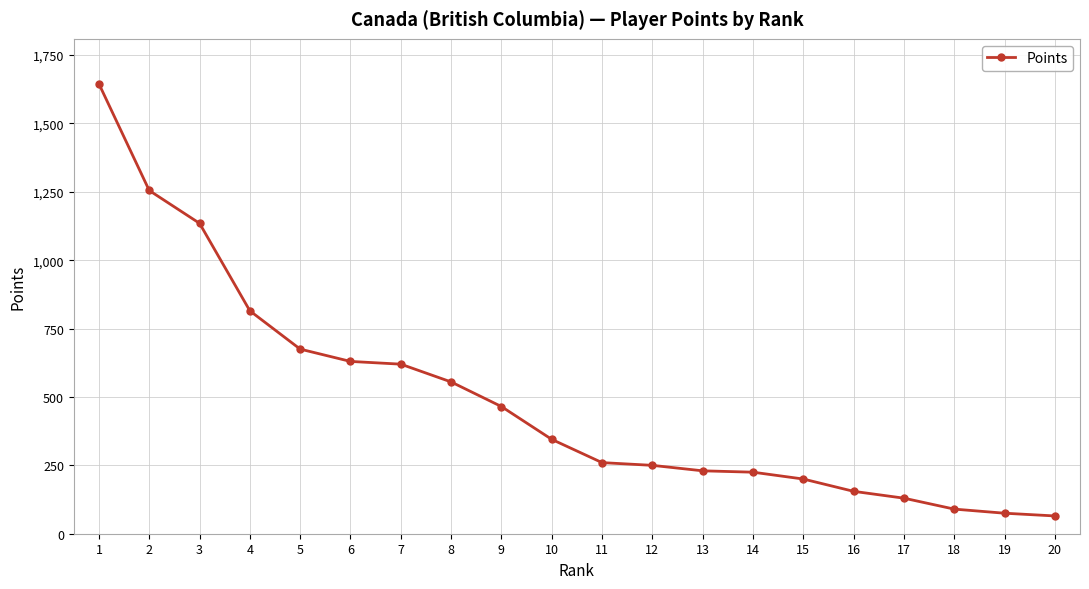

What is the ratio of the value at 17 to the value at 9?

0.3